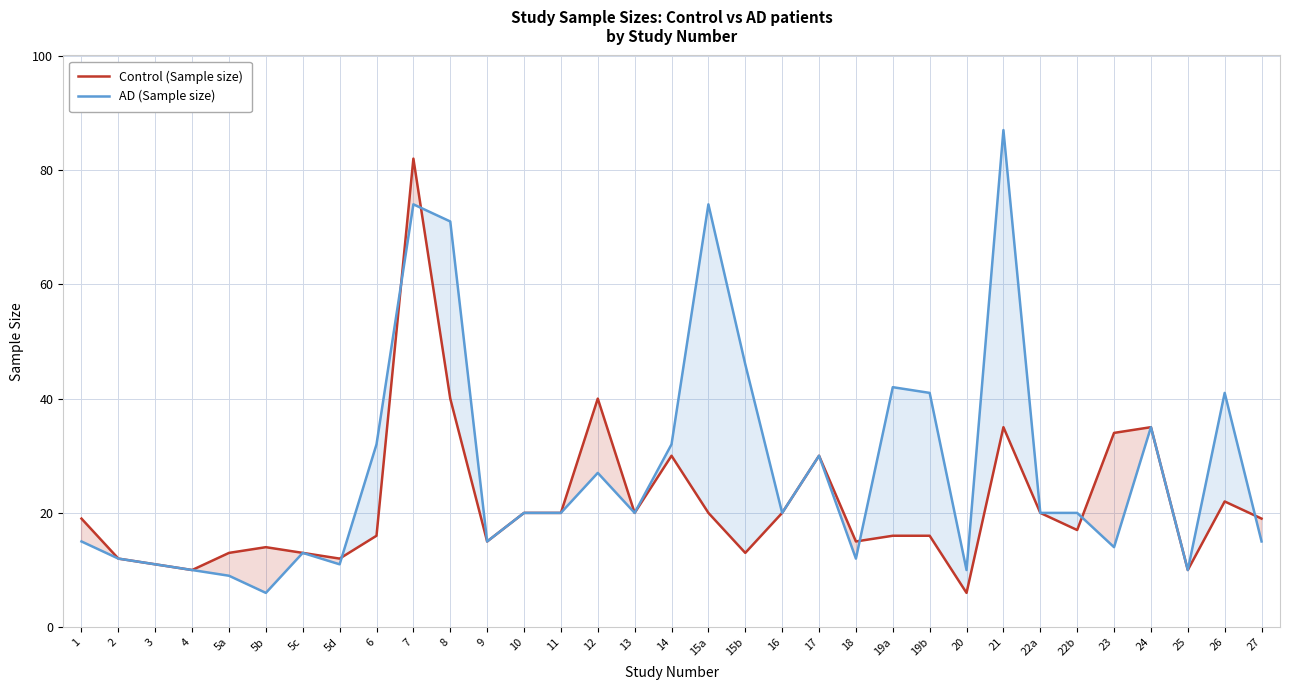

What is the difference between the maximum and minimum values in the AD (Sample size) series?

81